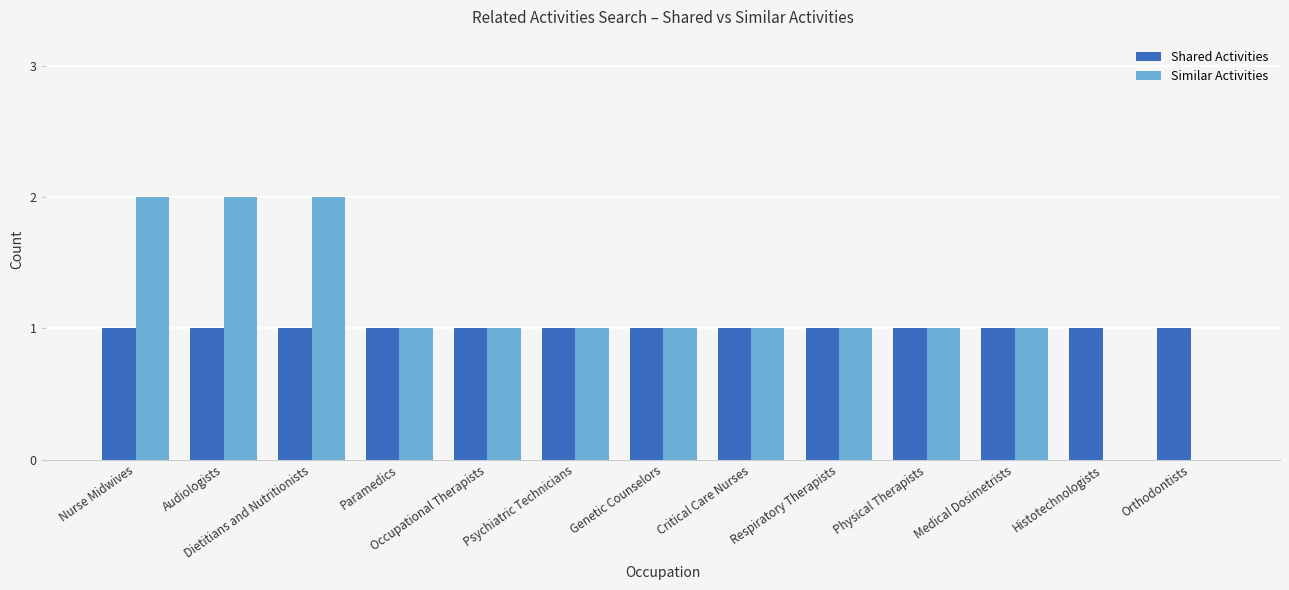

Are the bars grouped side by side (vs. stacked)?

Yes